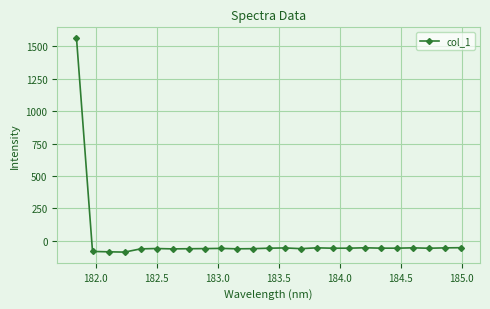

True or false: there are more than 2 points higher than both neighbors.

True